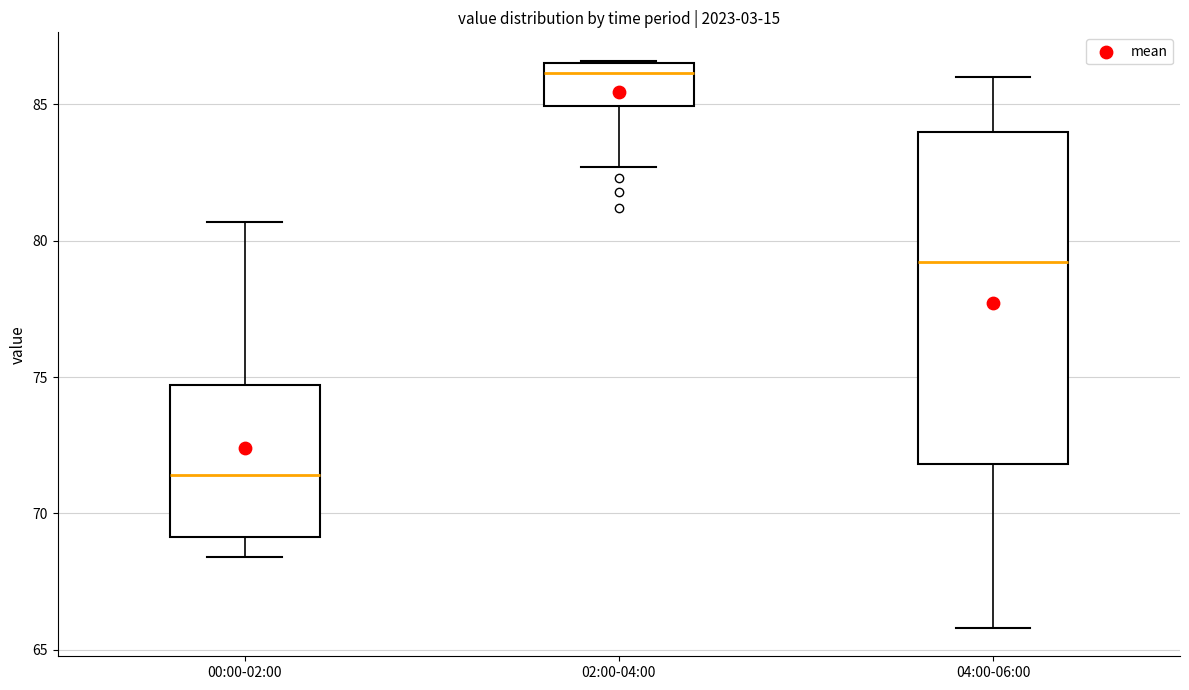

Reading left to right, transcribe this box plot: for each box, give where its median line is, the range the box spans, and where its two whiskers end, as read against the y-axis. The values are not printed on the chart, so give them approximately, as read against the axis.

00:00-02:00: median 71.5, box 69.0 to 74.5, whiskers 68.5 to 80.5
02:00-04:00: median 86.0, box 85.0 to 86.5, whiskers 82.5 to 86.5
04:00-06:00: median 79.0, box 72.0 to 84.0, whiskers 66.0 to 86.0